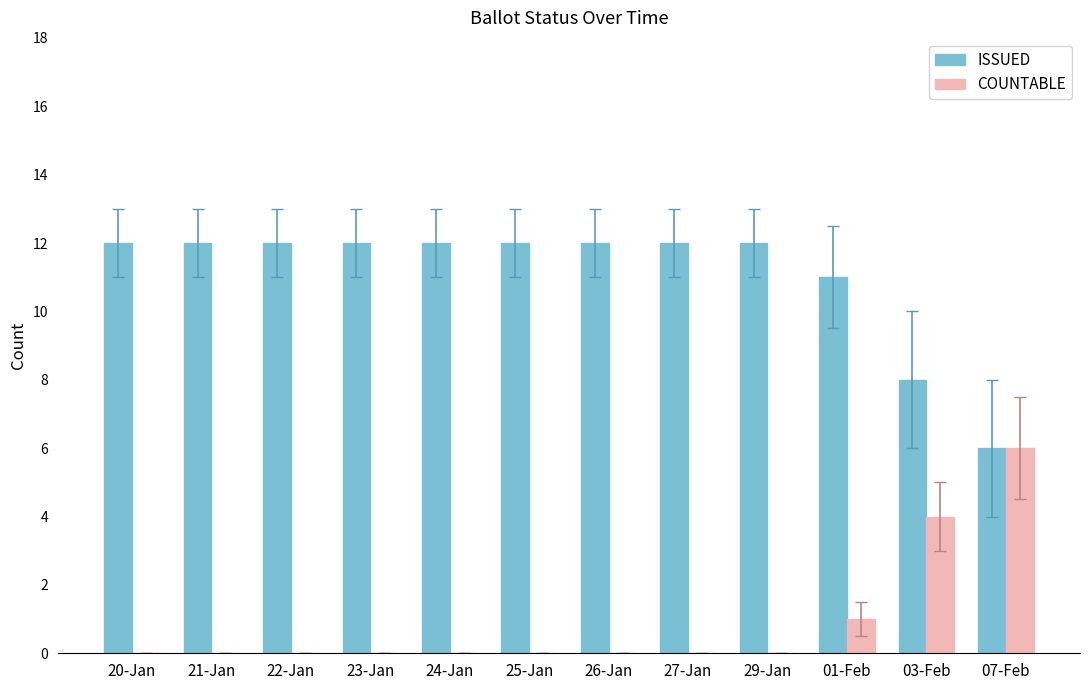

Is the value of COUNTABLE at 25-Jan greater than the value of ISSUED at 20-Jan?

No